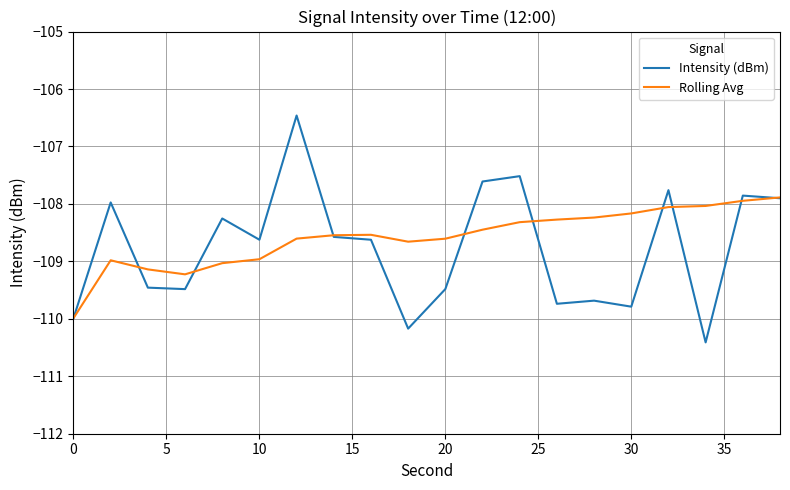

True or false: Intensity (dBm) and Rolling Avg intersect in this chart.

True